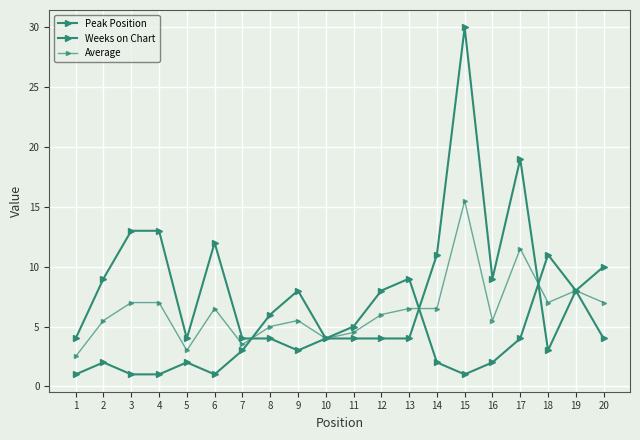

At 19, list the series in order from smallest to largest.

Peak Position, Weeks on Chart, Average